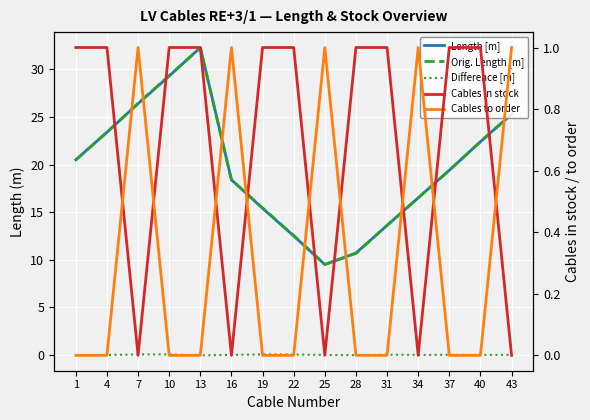

The value of Cables in stock at 25 is 0.4. True or false?

False